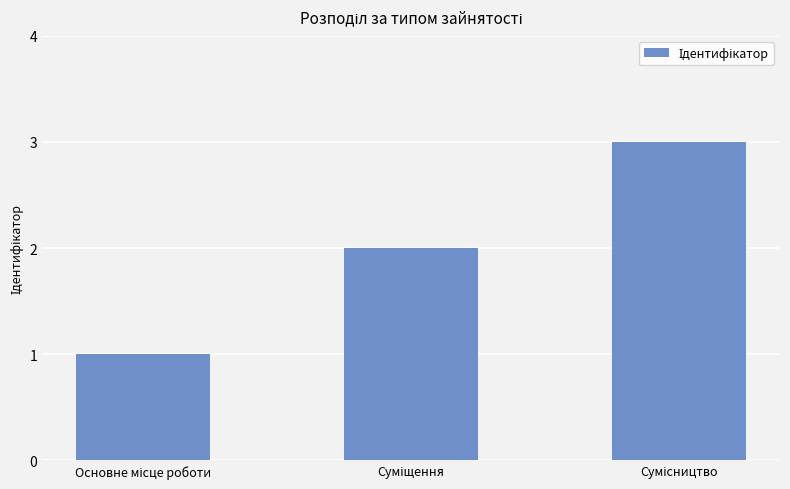

Does the chart contain any negative values?

No